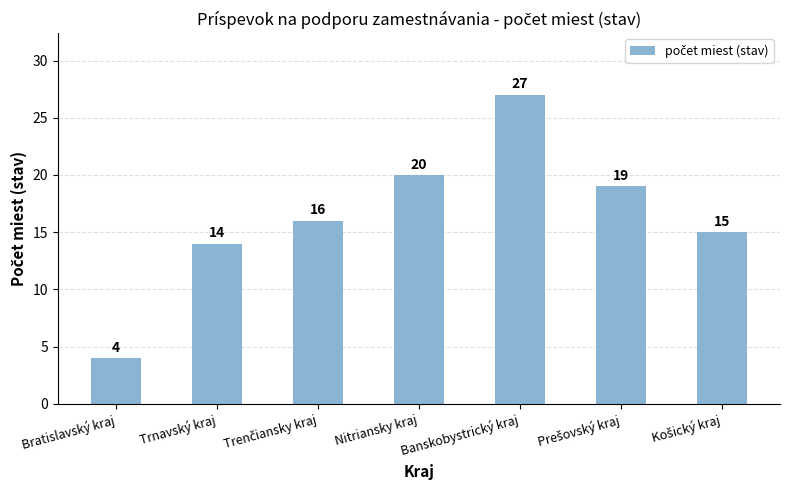

Between Nitriansky kraj and Trnavský kraj, which is larger?

Nitriansky kraj